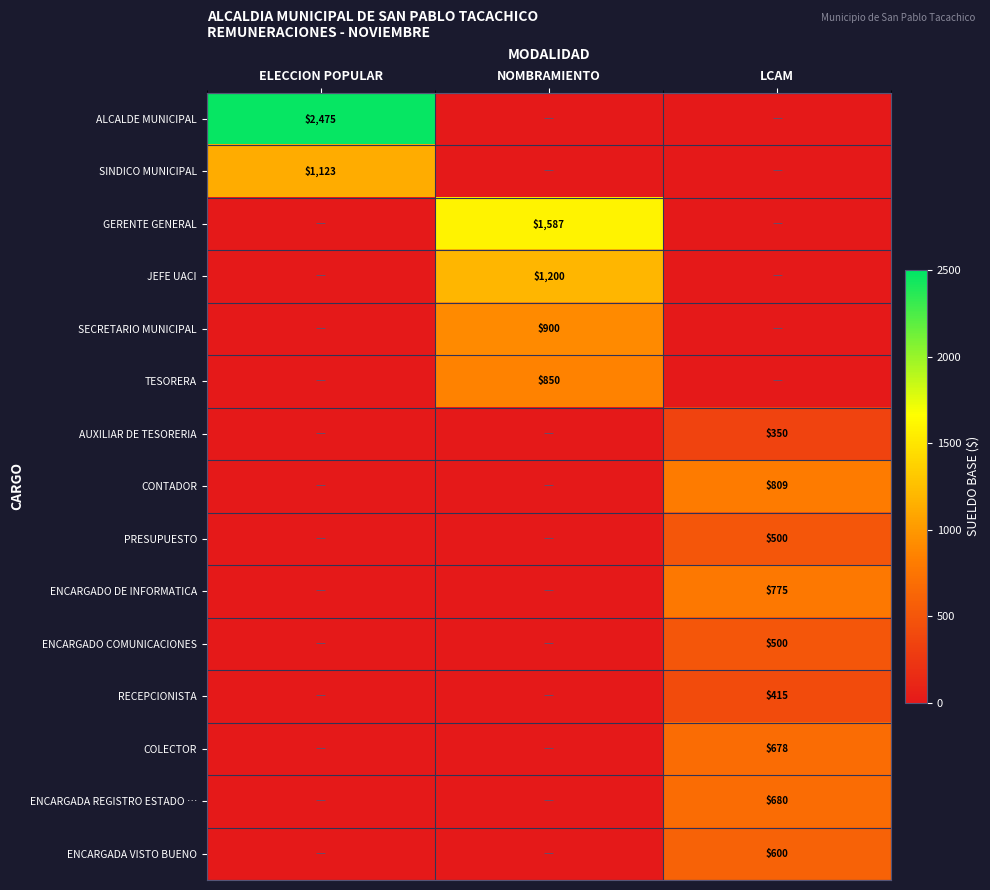

At which category does the chart reach its minimum across all series?

NOMBRAMIENTO